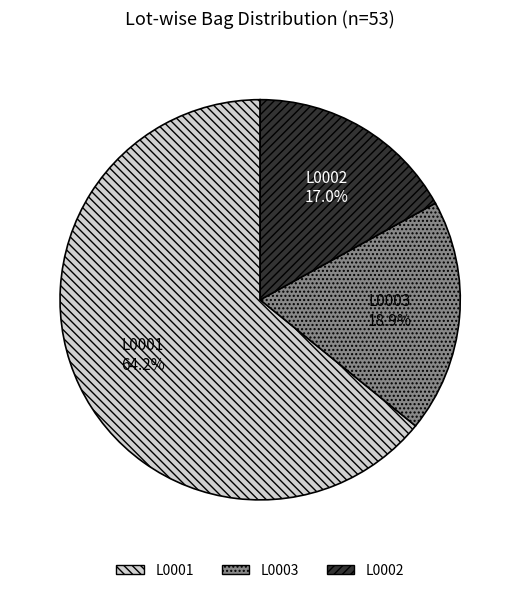

Approximately how many times larger is the value at L0001 compared to L0003?

3.4